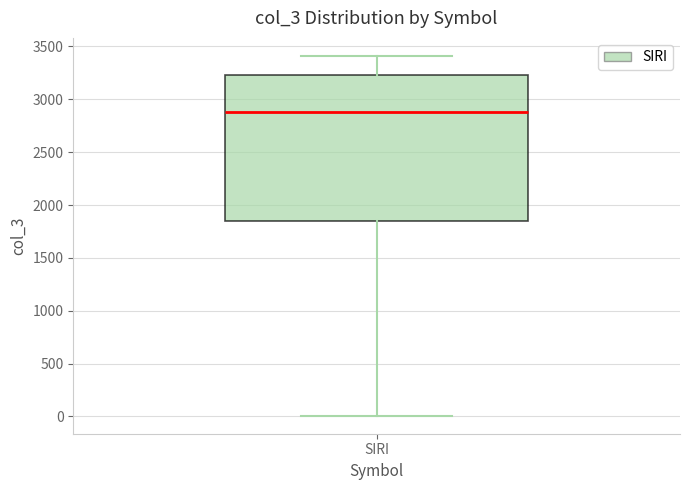

Transcribe this box plot: give where the median line is, the range the box spans, and where the two whiskers end, as read against the y-axis. The values are not printed on the chart, so give them approximately, as read against the axis.

median 2900, box 1850 to 3250, whiskers 0 to 3400